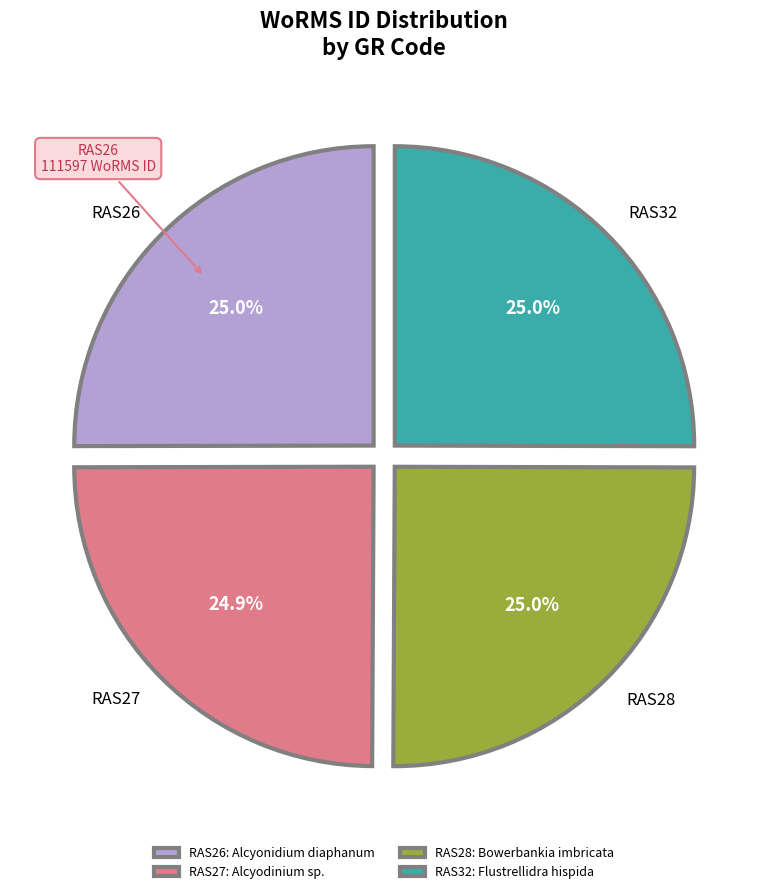

Approximately how many times larger is the value at RAS27 compared to RAS26?

1.0